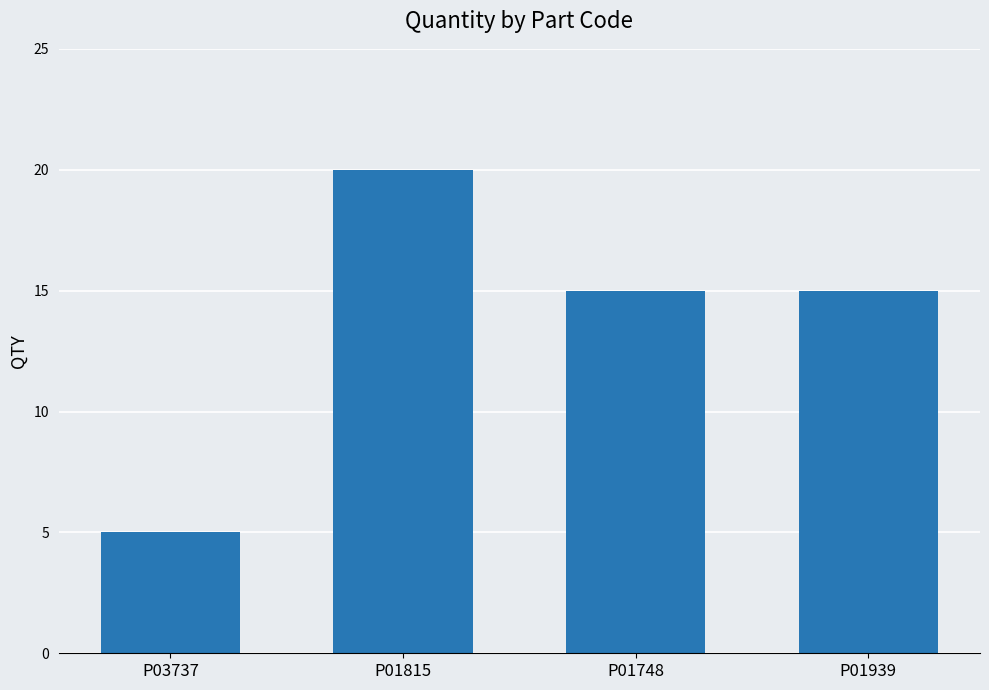

At which category does the chart reach its minimum across all series?

P03737